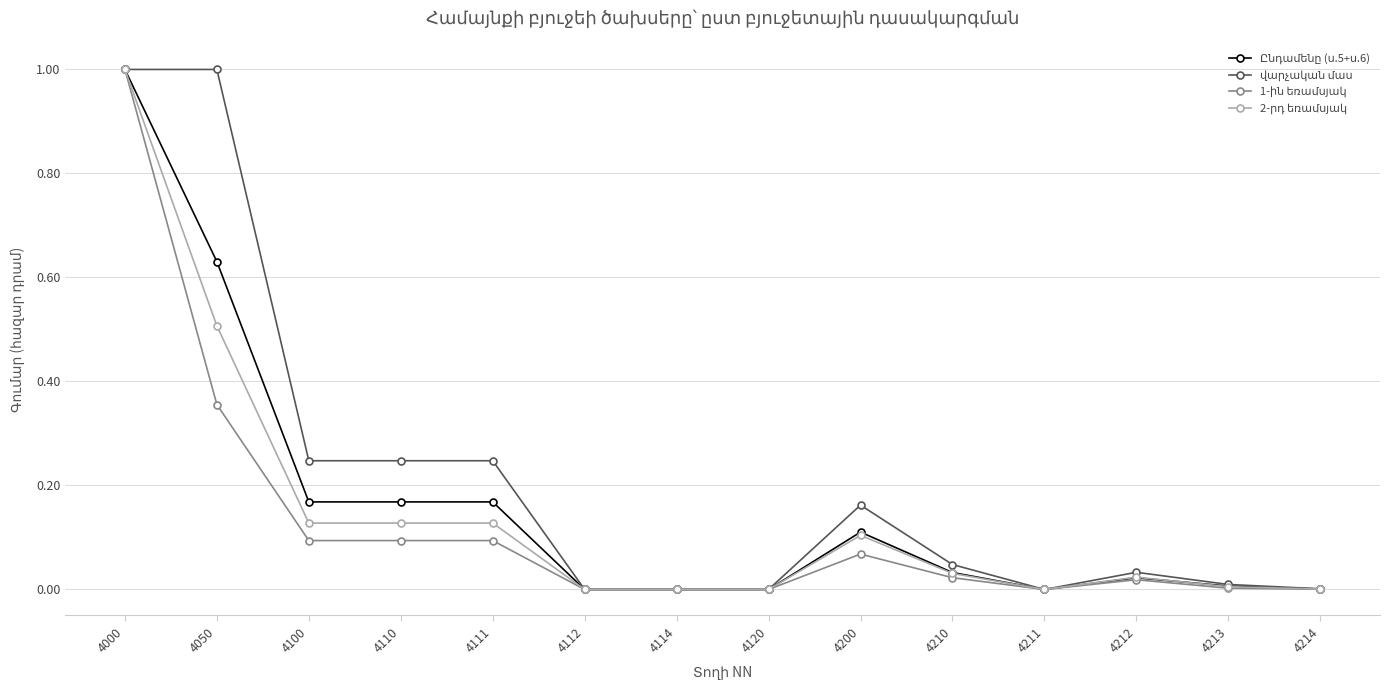

What is the greatest value displayed?

1.0